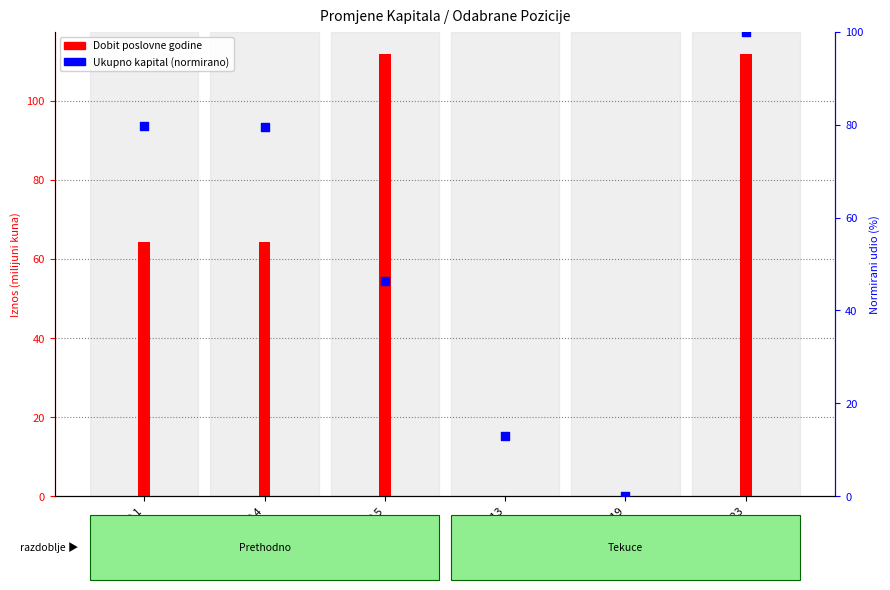

Which series has the largest Y range (max minus min)?

Dobit poslovne godine